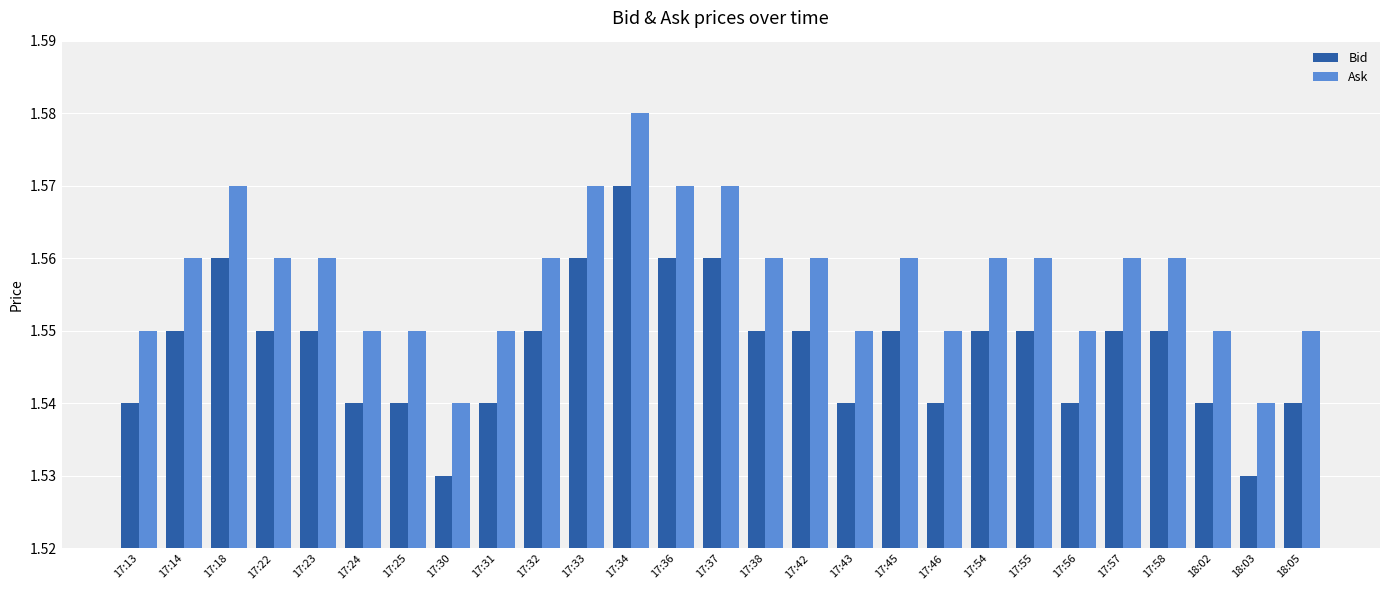

Does the chart contain stacked bars?

No